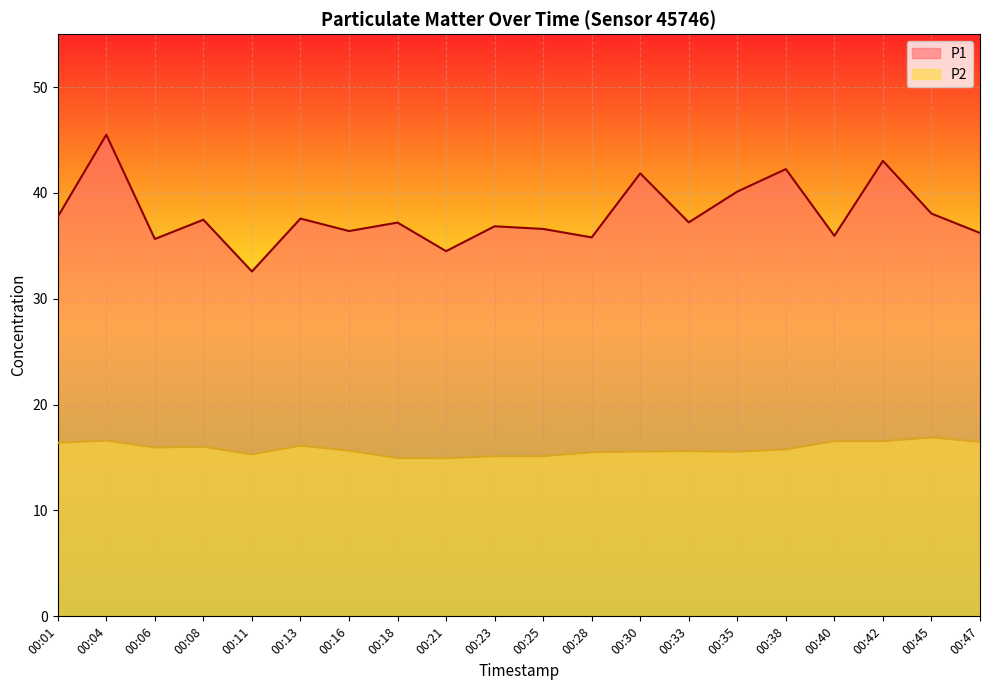

Is the value of P2 at 00:38 greater than the value of P1 at 00:28?

No